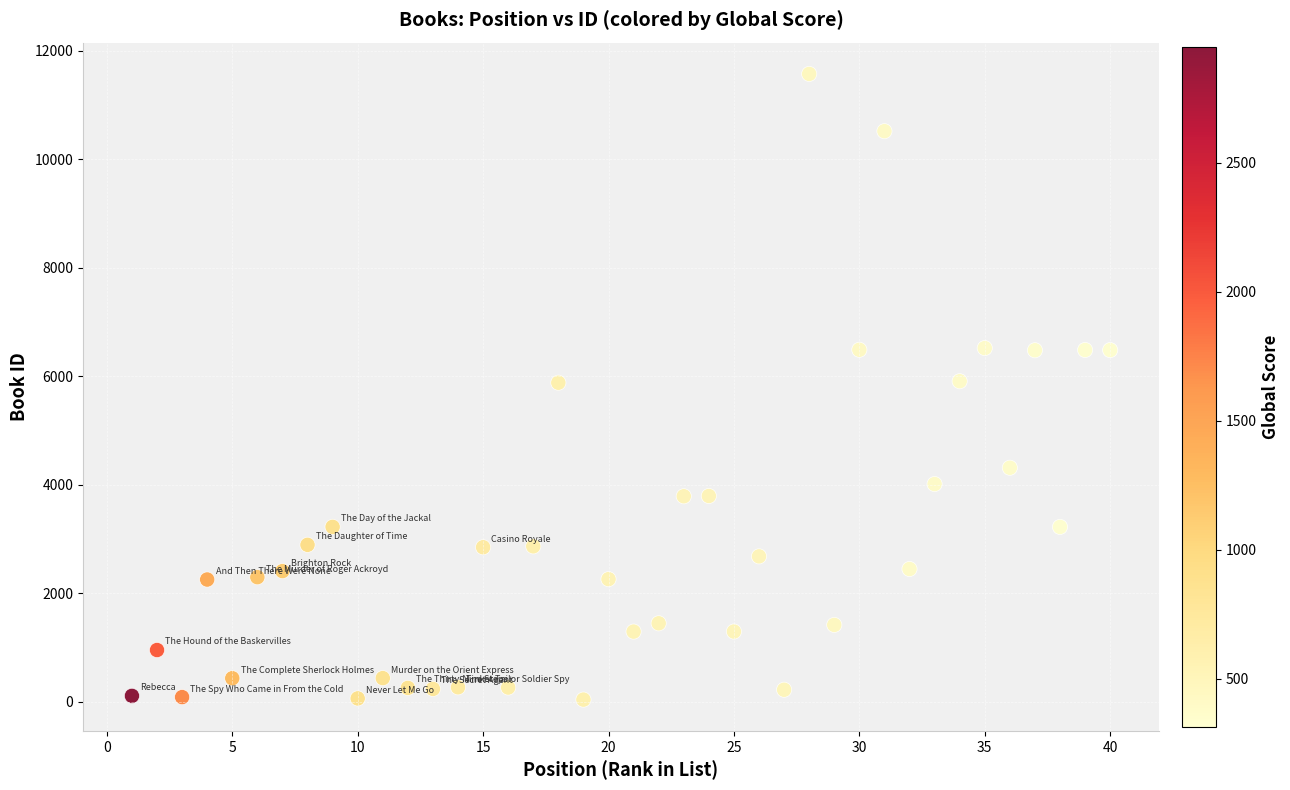

What is the range of X values (max minus min)?

39